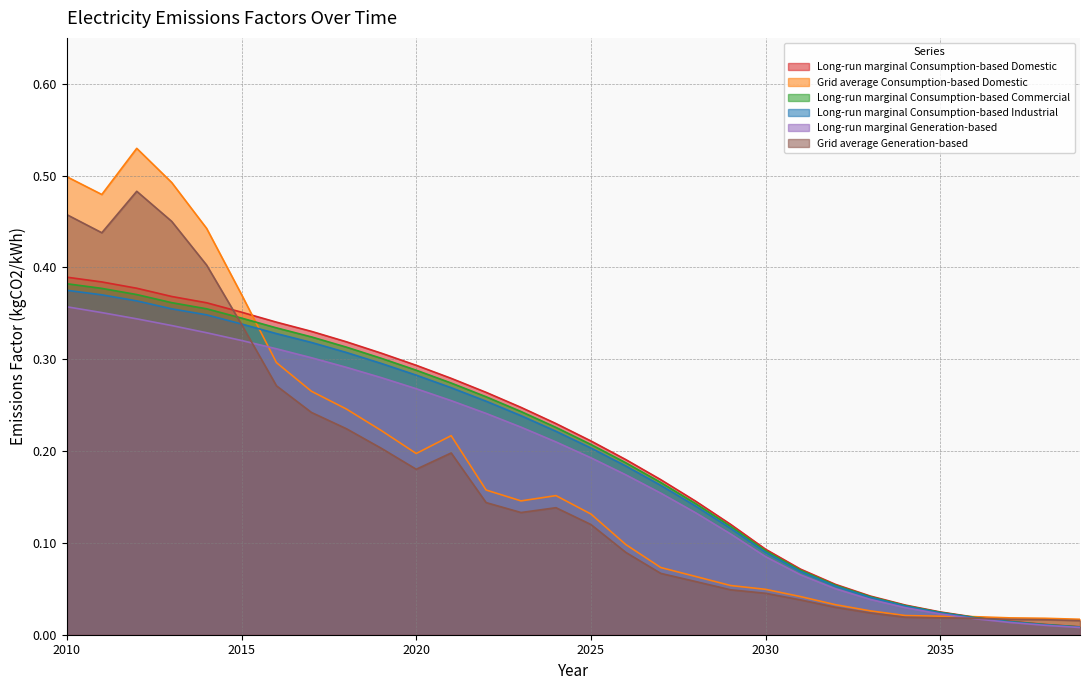

At how many categories does at least one series exceed 0?

30